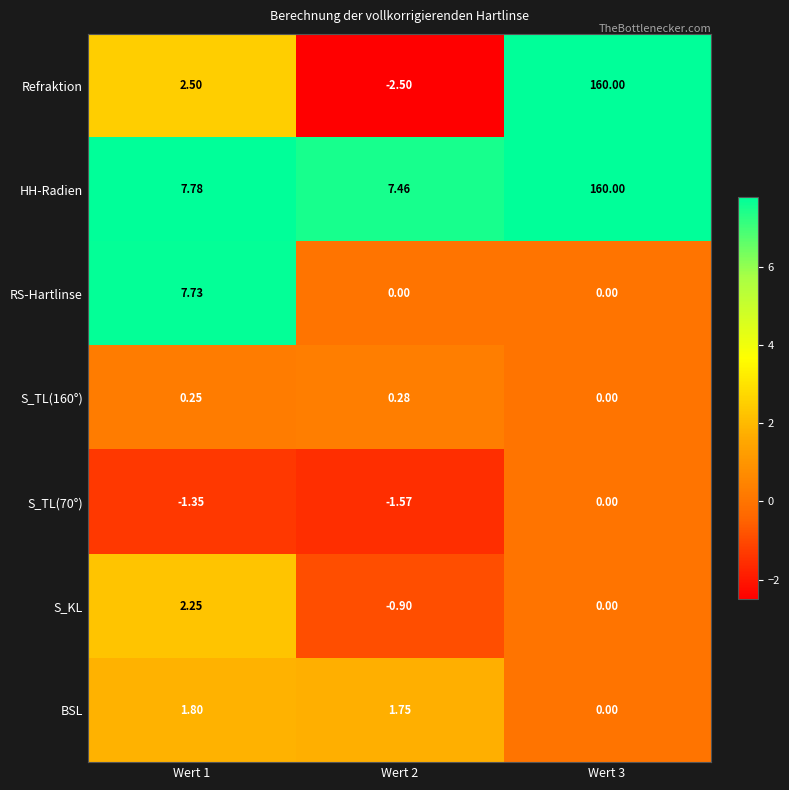

Which series changed the most between Wert 2 and Wert 3?

Refraktion